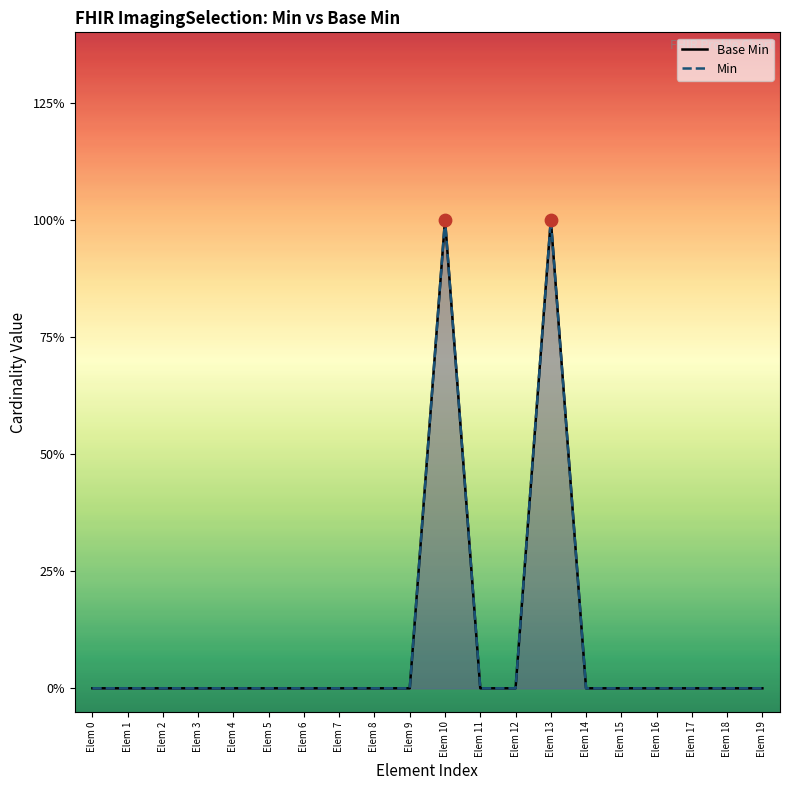

Which series contains the highest Y value?

Base Min